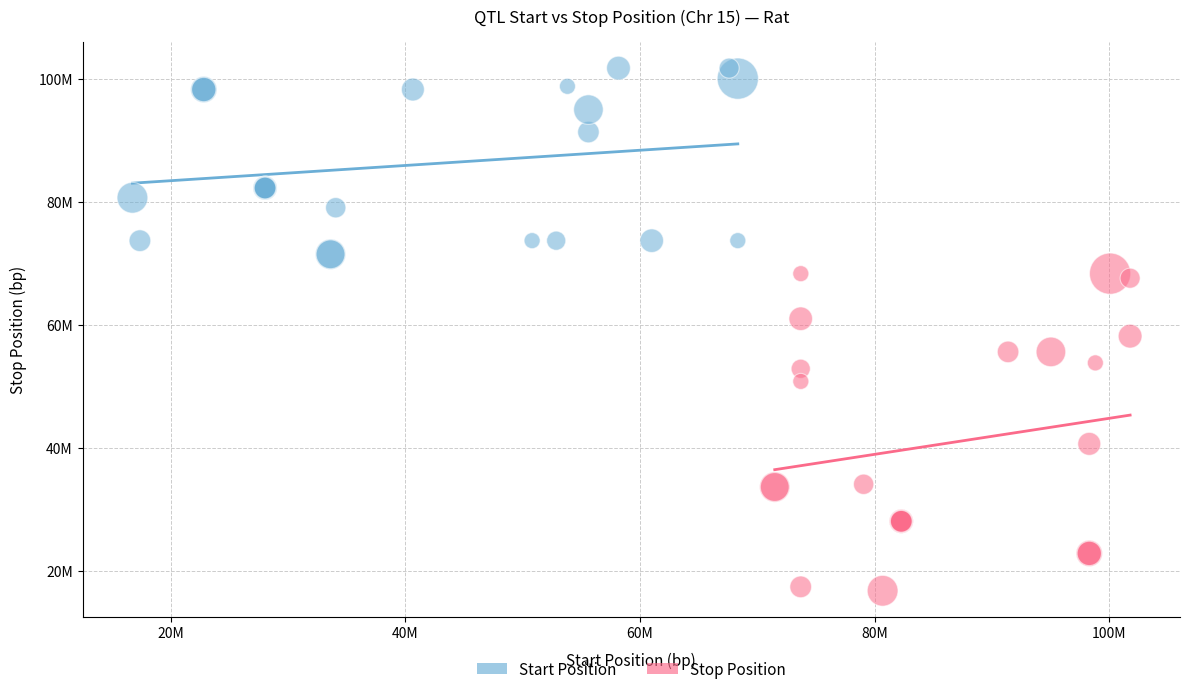

Which series contains the highest Y value?

Start Position